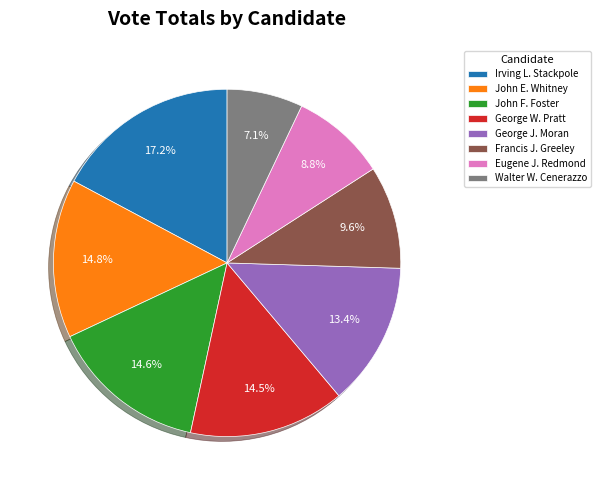

How many slices are in this pie chart?

8